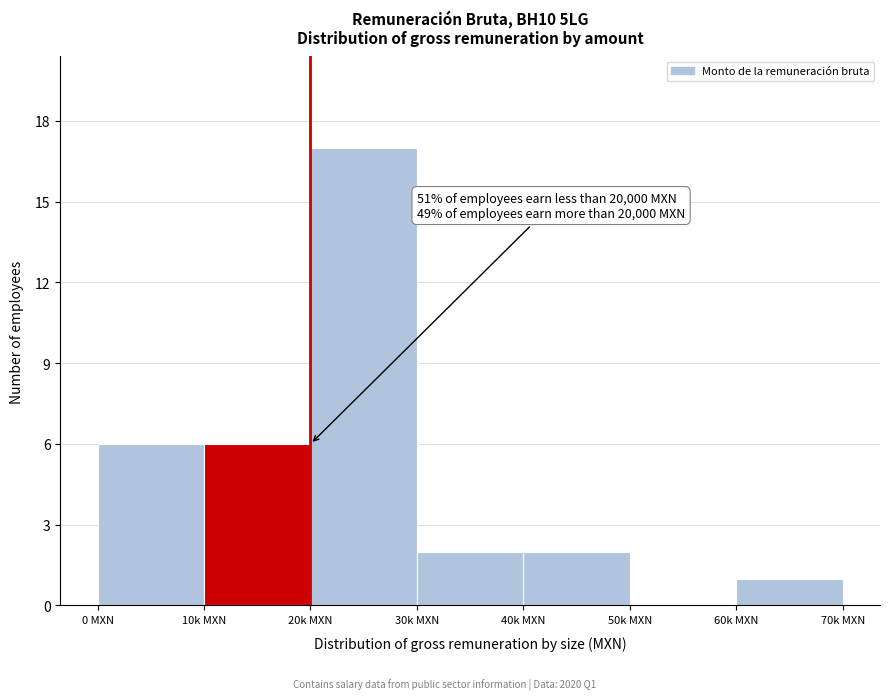

Reading left to right, list all the values displayed in this chart.

0 MXN=6	10k MXN=6	20k MXN=17	30k MXN=2	40k MXN=2	50k MXN=0	60k MXN=1